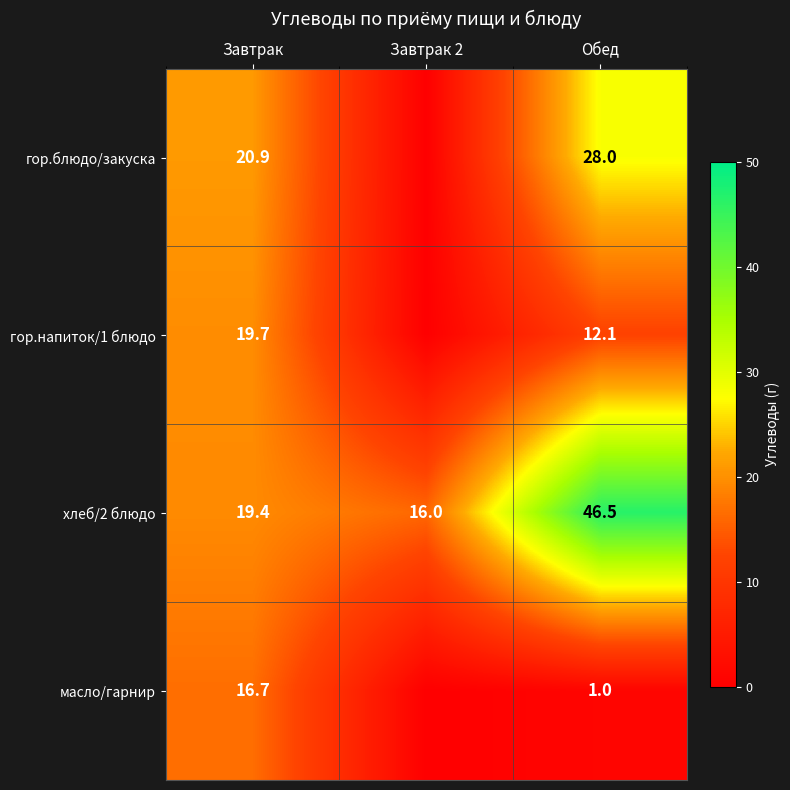

What is the sum of the гор.напиток/1 блюдо values at Обед and Завтрак?

31.8